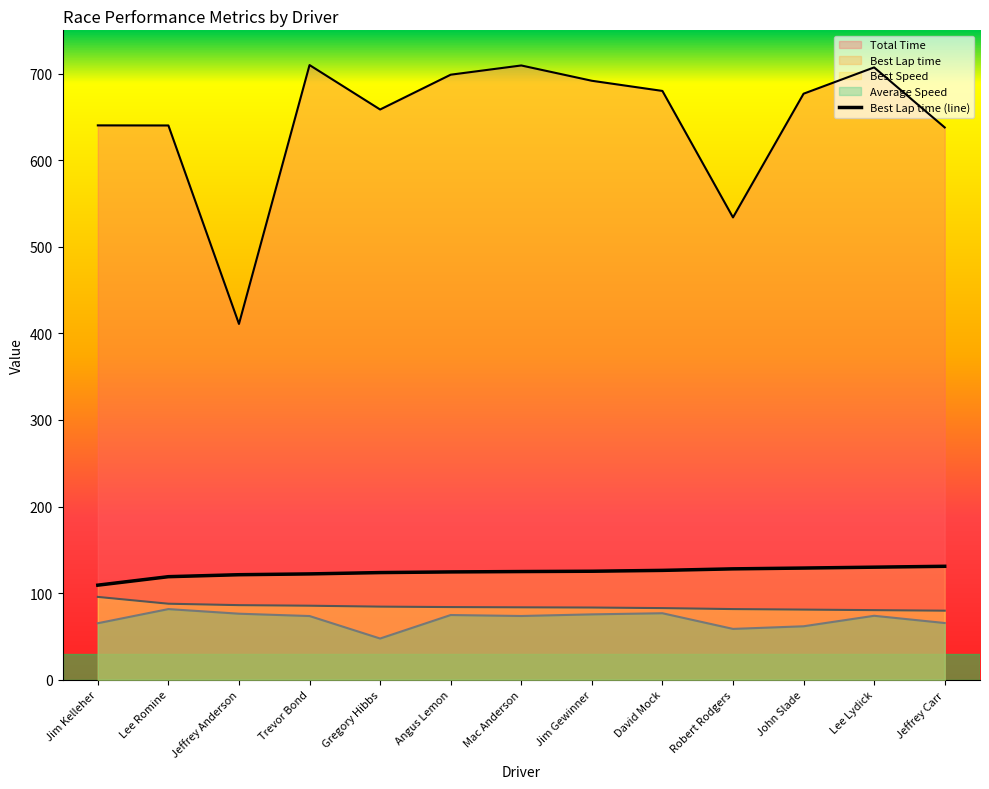

Does the chart have visible grid lines?

No